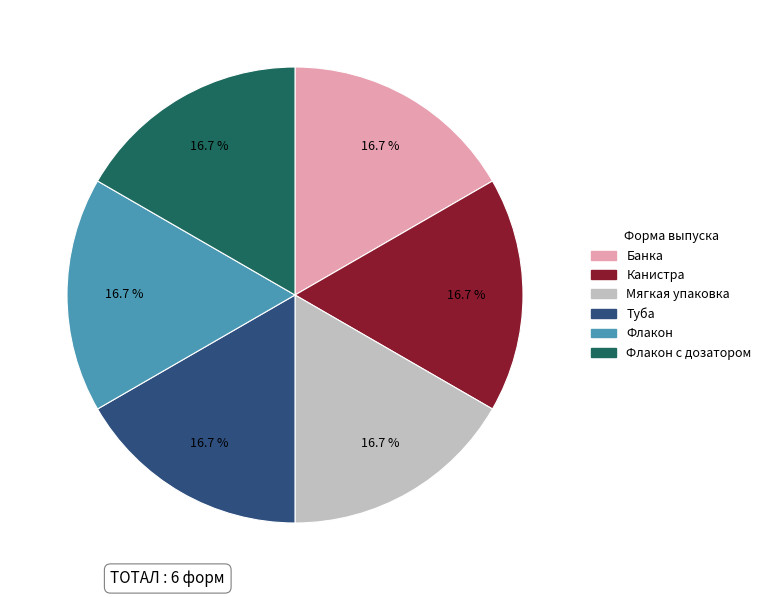

To the nearest percent, what is the average slice percentage?

17%